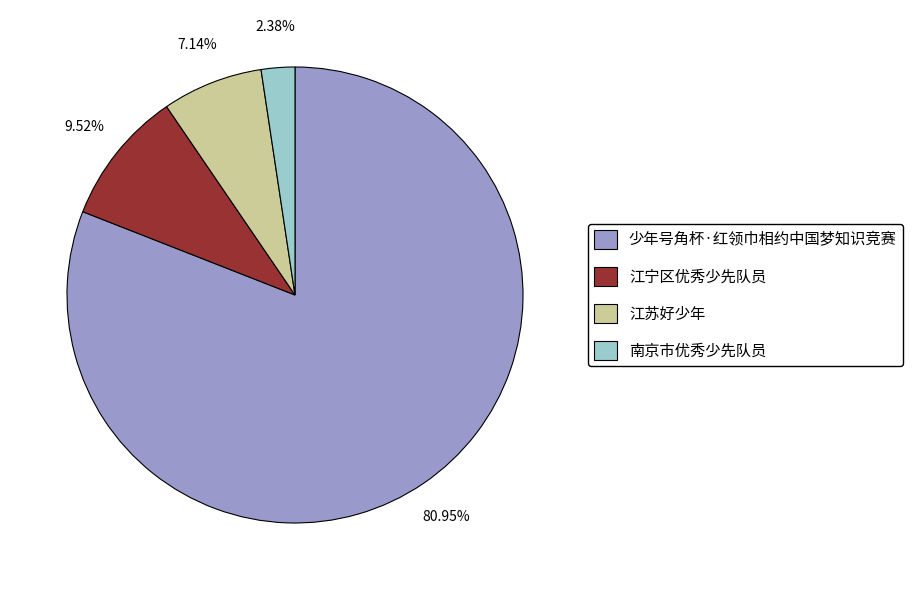

Which has a higher value, 南京市优秀少先队员 or 江苏好少年?

江苏好少年